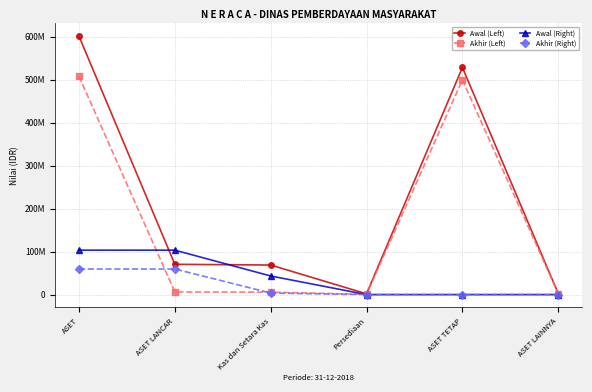

Does the chart have visible grid lines?

Yes